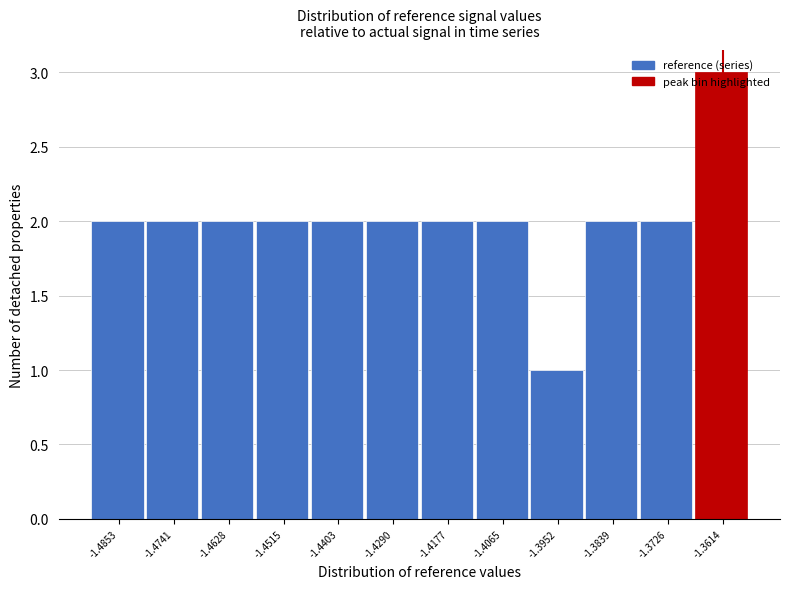

What is the value of the 9th bar from the left?

1